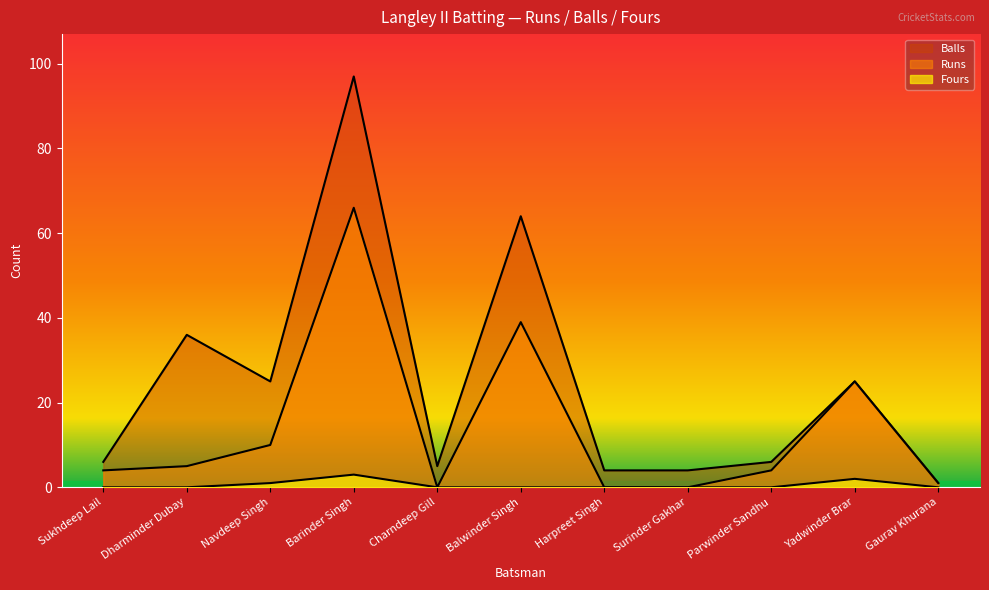

What is the average value of the Balls series?

25